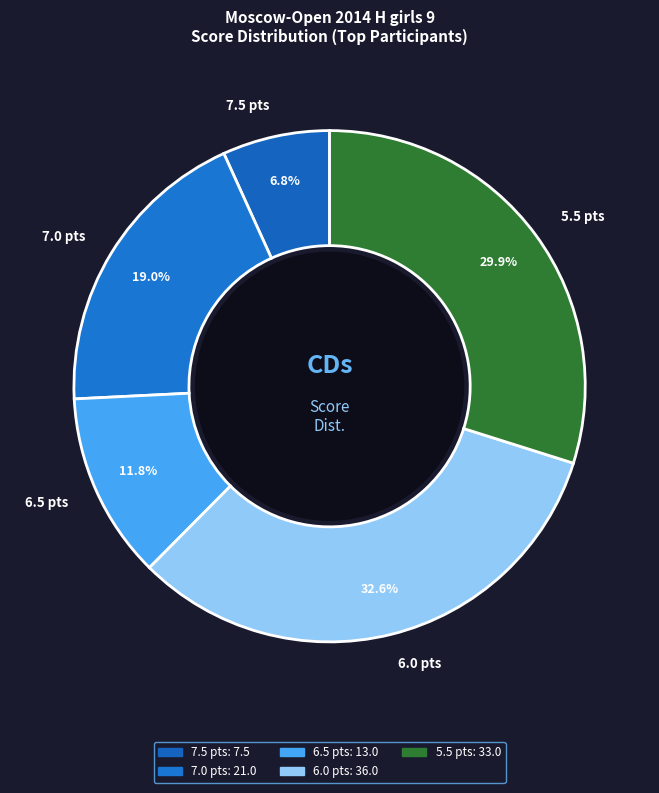

Approximately how many times larger is the value at 6.5 pts compared to 6.0 pts?

0.4